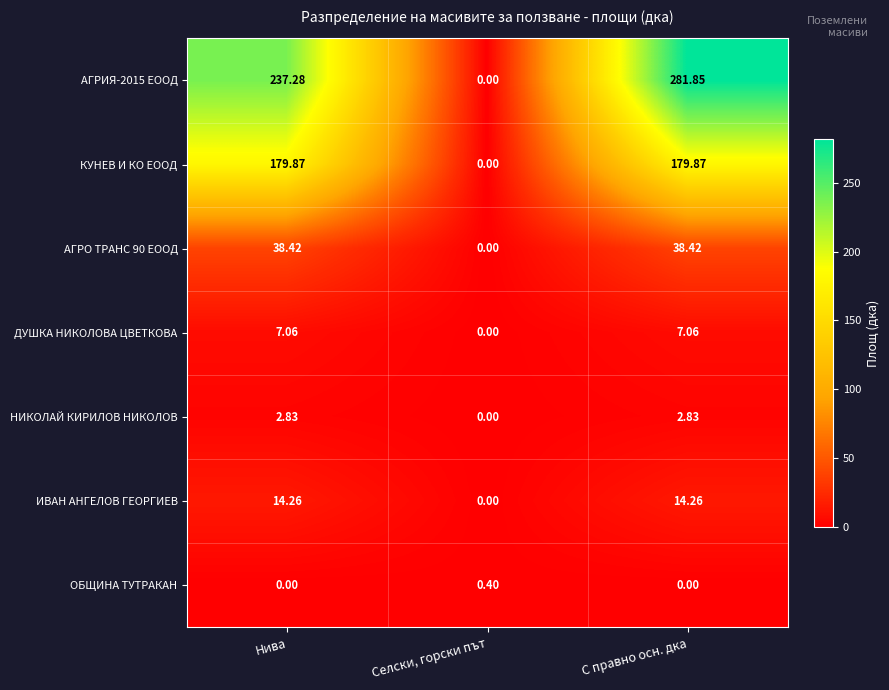

At which label is КУНЕВ И КО ЕООД closest to 89?

Селски, горски път